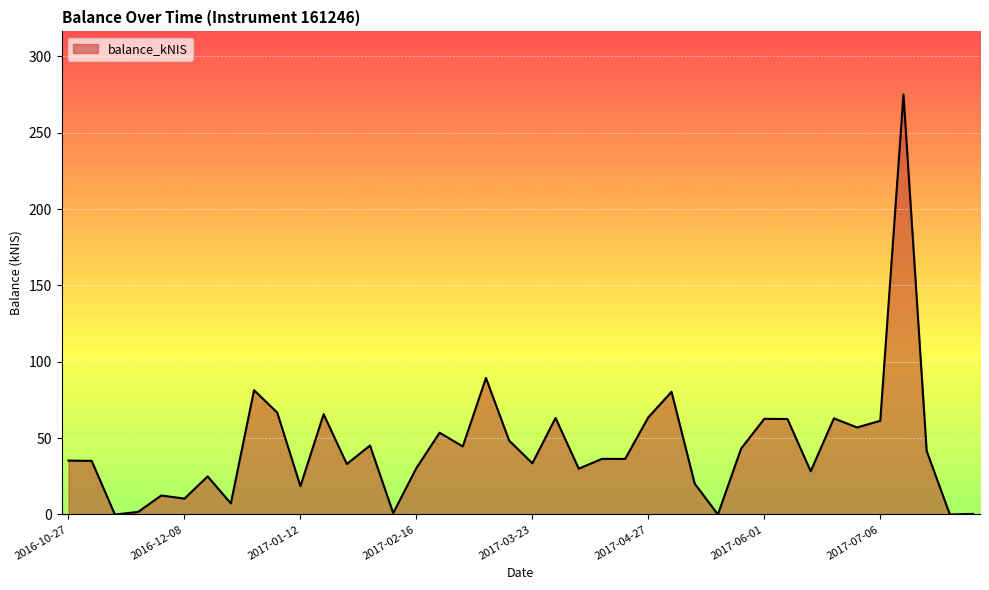

What is the difference between the maximum and minimum values?

275.1